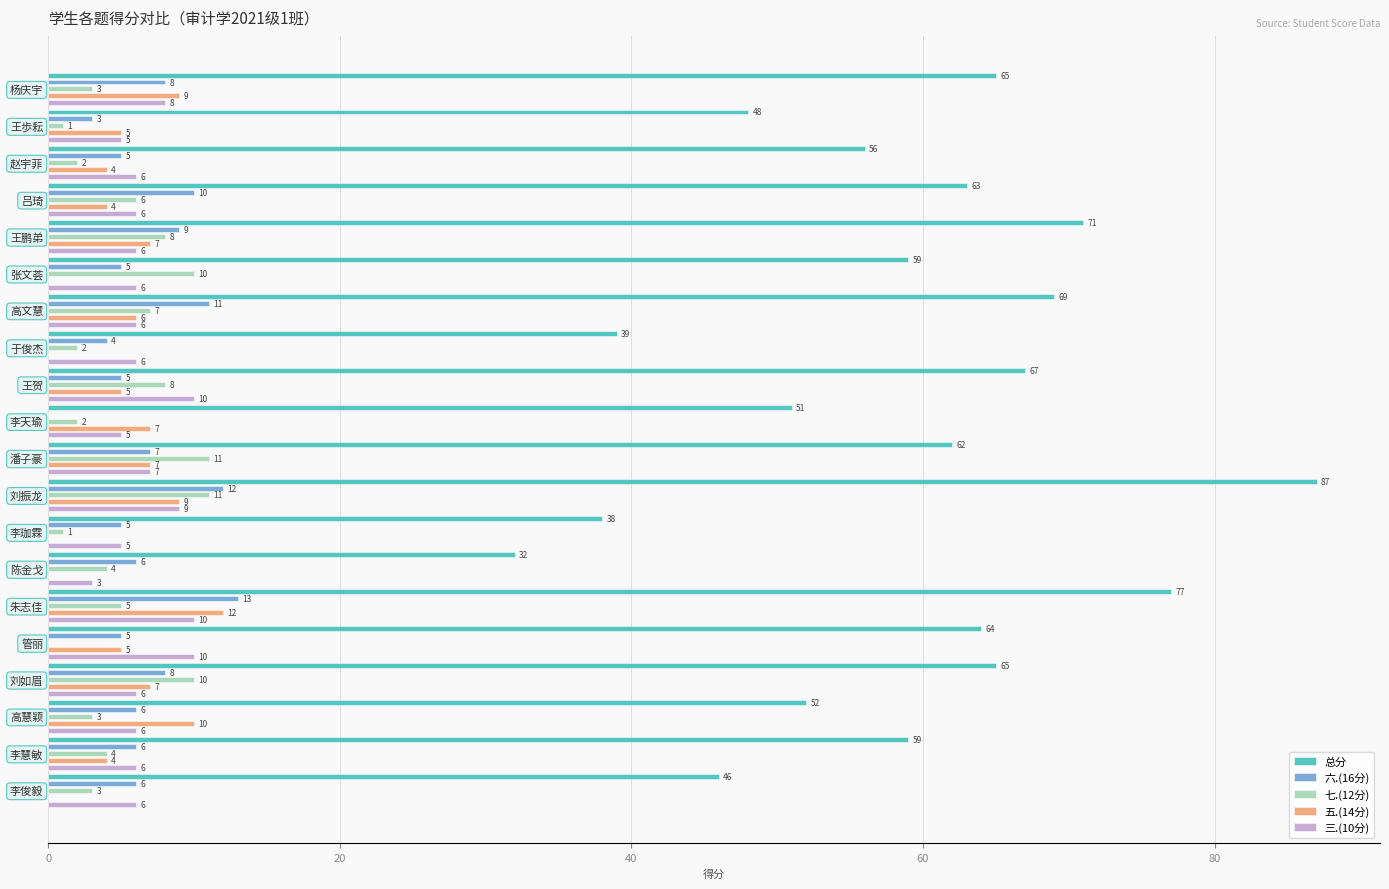

Are the bars grouped side by side (vs. stacked)?

Yes